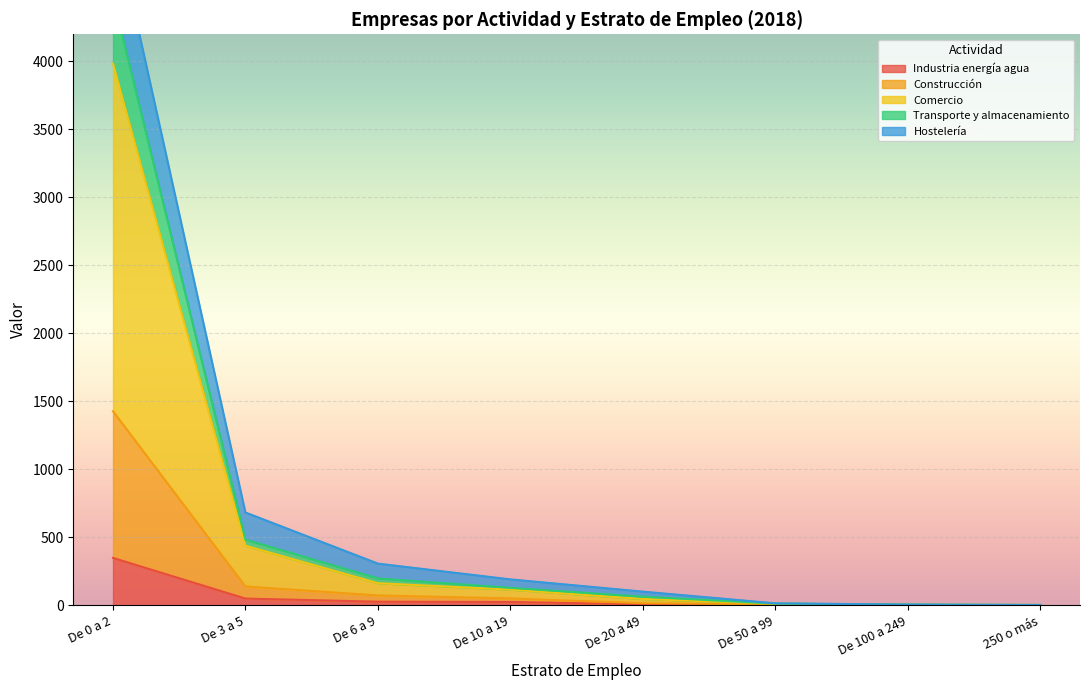

True or false: Comercio has more than 1 interior local peaks.

False